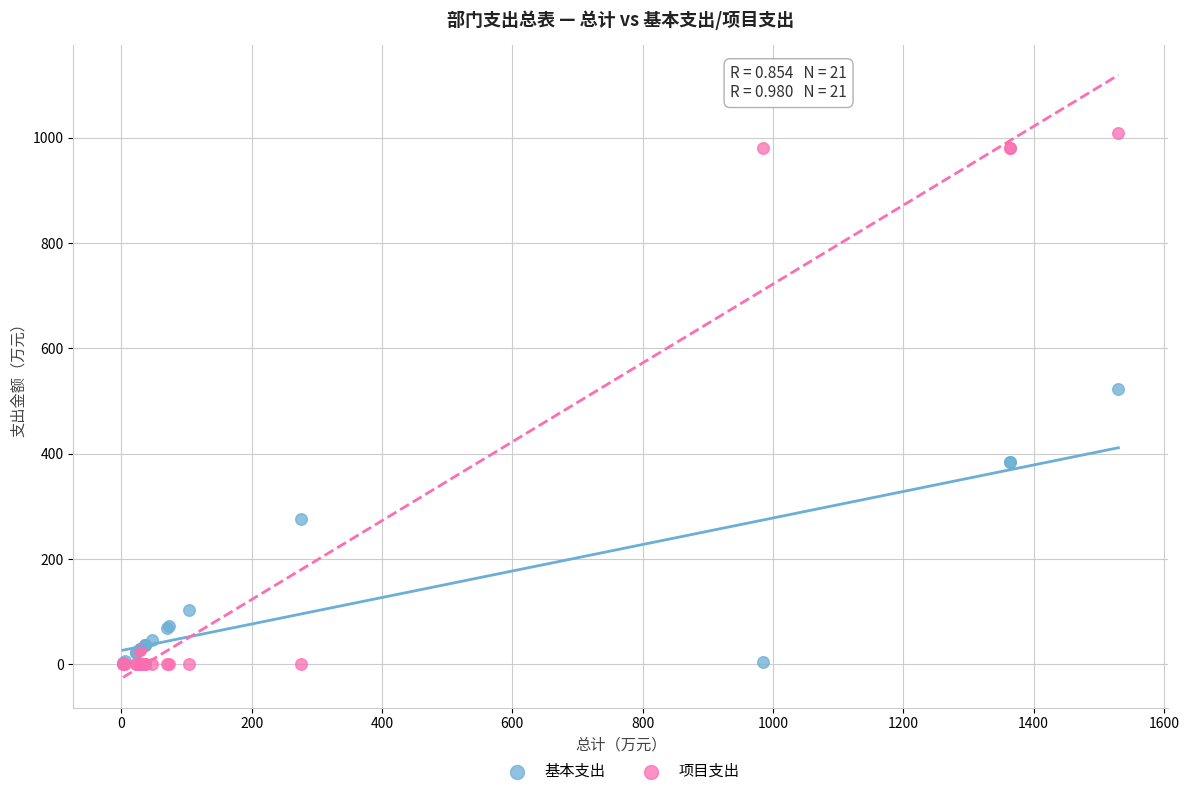

Which series contains the highest Y value?

项目支出